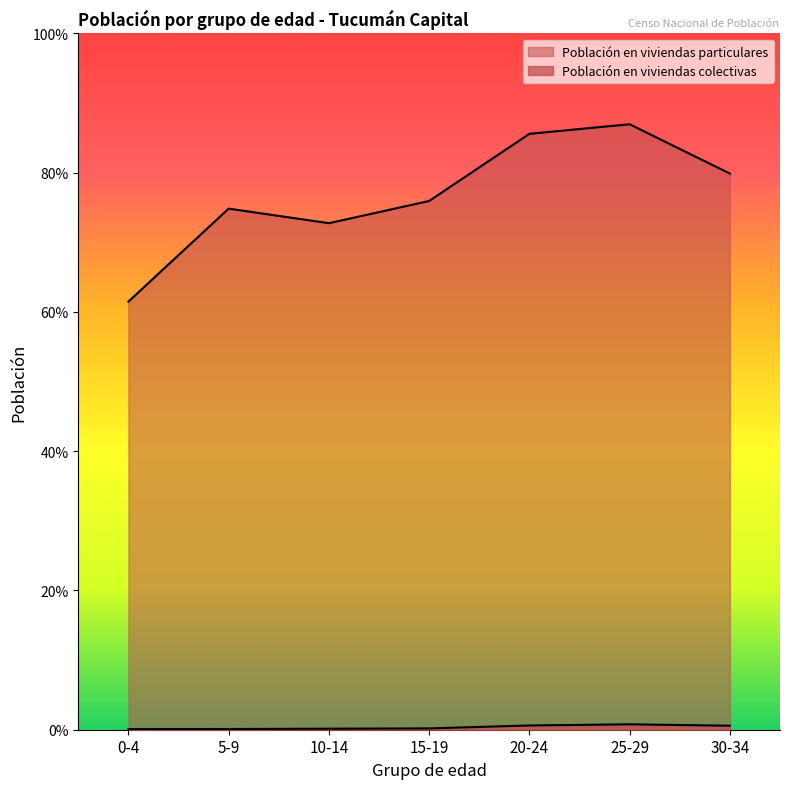

List the labels in order of Población en viviendas particulares value, largest first.

25-29, 20-24, 30-34, 15-19, 5-9, 10-14, 0-4